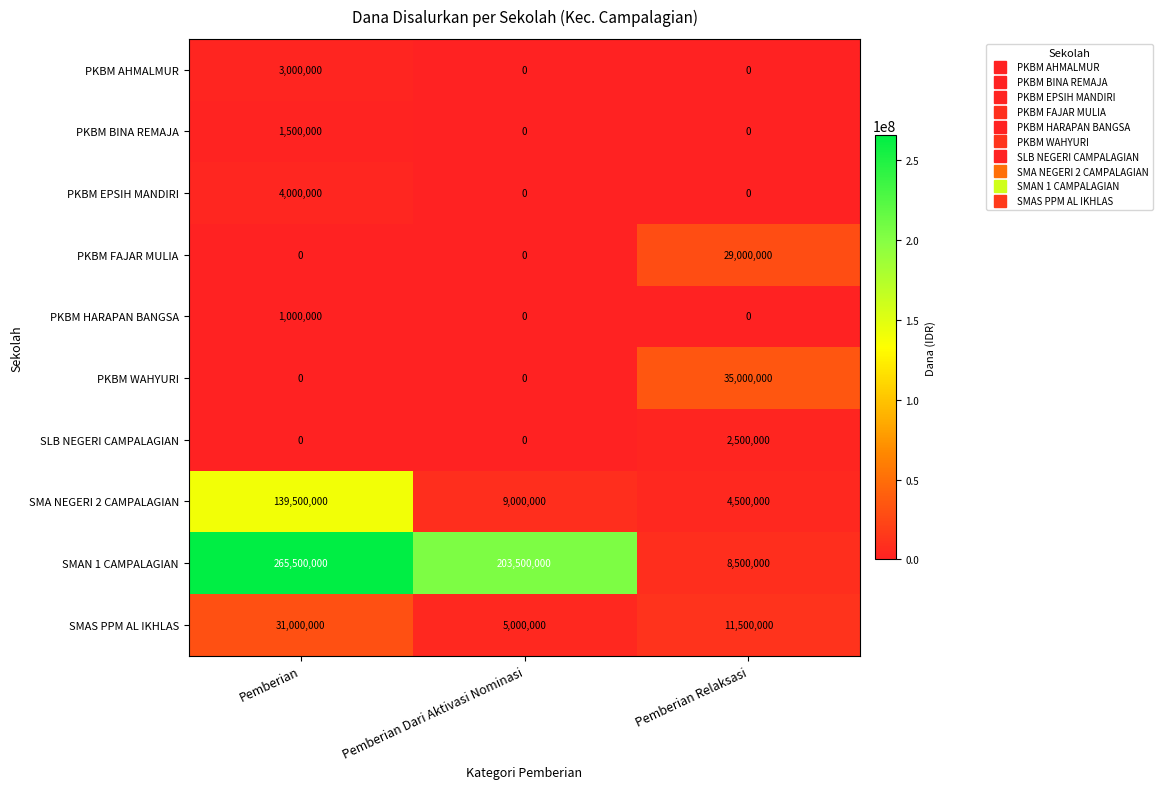

What is the difference between the maximum and minimum values in the PKBM EPSIH MANDIRI series?

4000000